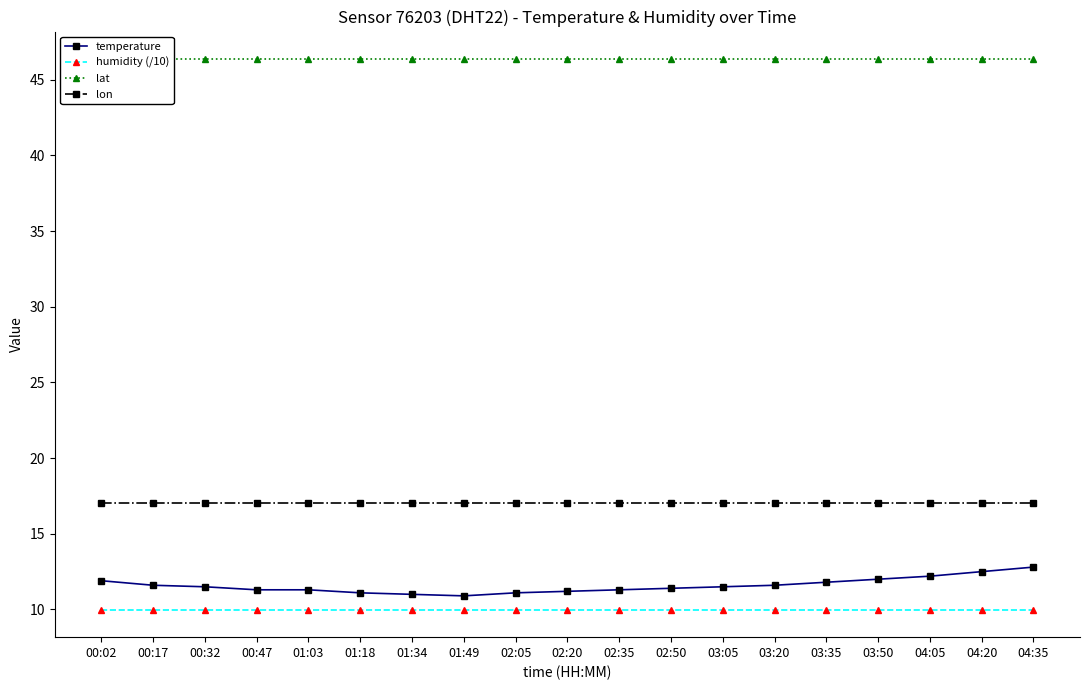

List the labels in order of temperature value, smallest first.

01:49, 01:34, 01:18, 02:05, 02:20, 00:47, 01:03, 02:35, 02:50, 00:32, 03:05, 00:17, 03:20, 03:35, 00:02, 03:50, 04:05, 04:20, 04:35